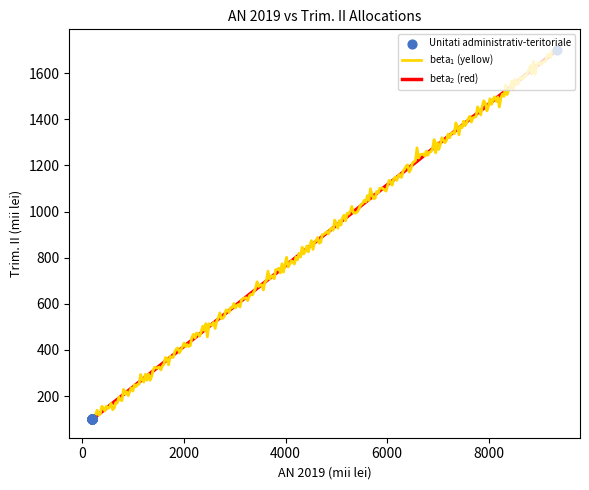

What is the minimum value shown in the chart?

100.0